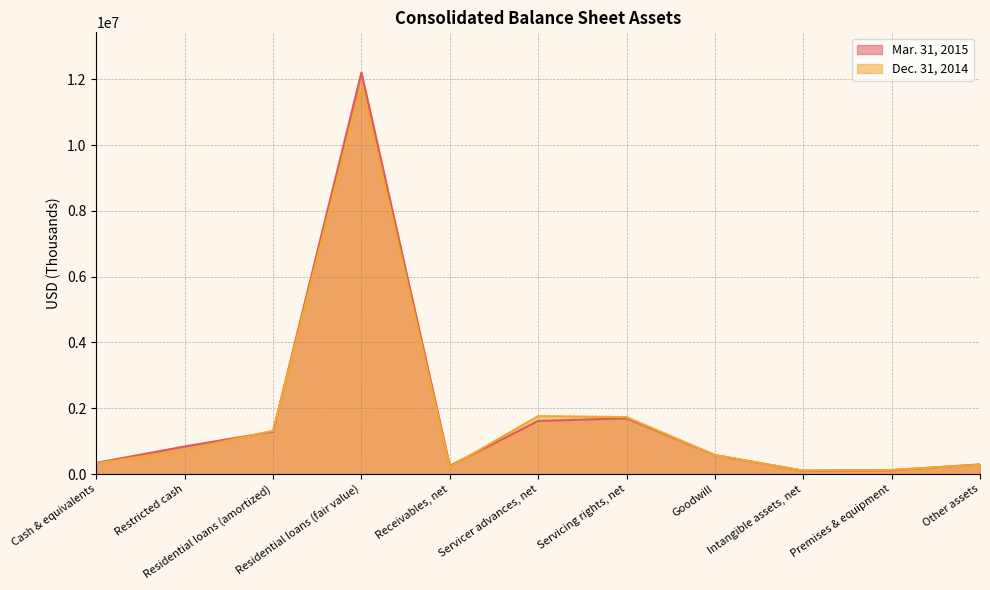

Rank the series by their average value, from lowest to highest.

Dec. 31, 2014, Mar. 31, 2015